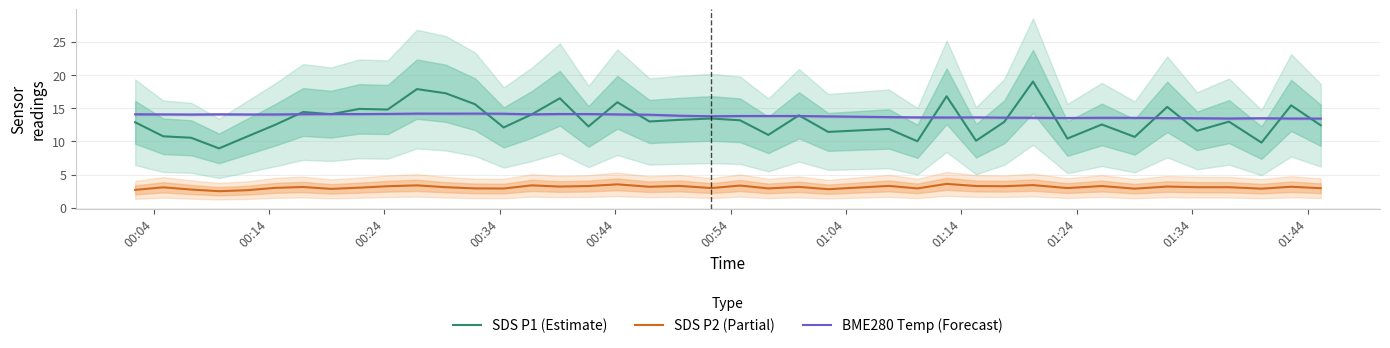

True or false: BME280 Temp (Forecast) and SDS P2 (Partial) intersect in this chart.

False